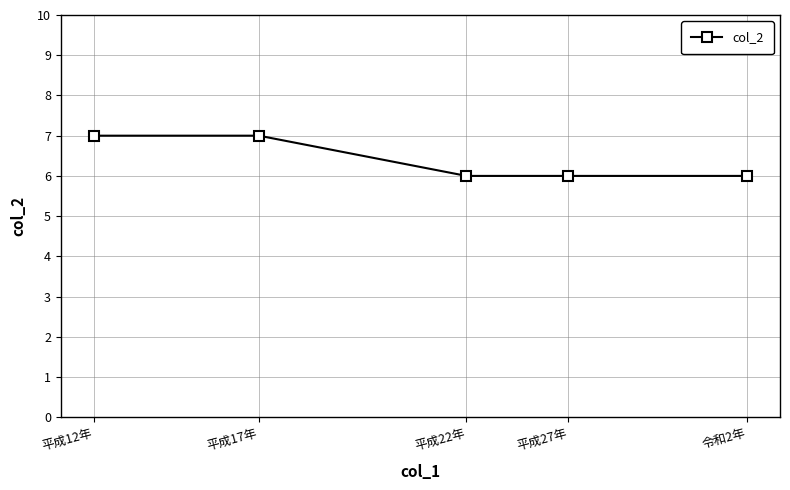

True or false: the data has more than 2 interior local peaks.

False